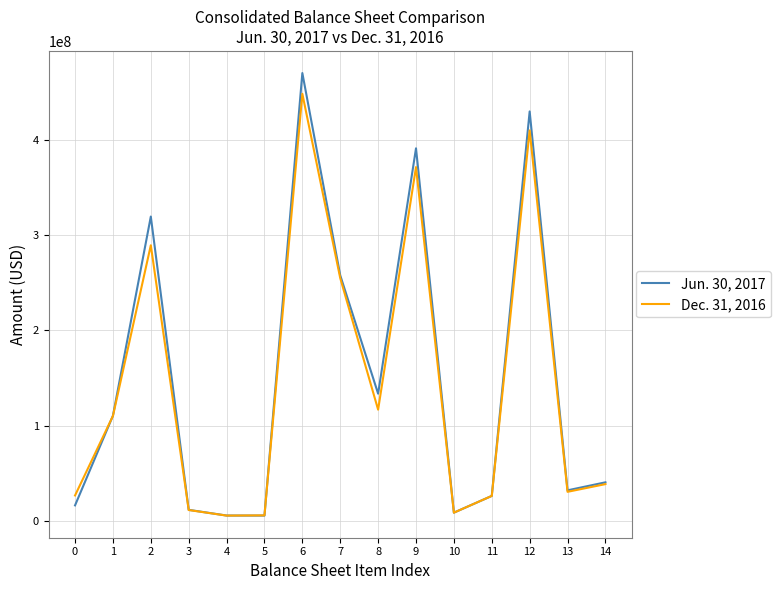

Which series changed the most between 6 and 9?

Jun. 30, 2017